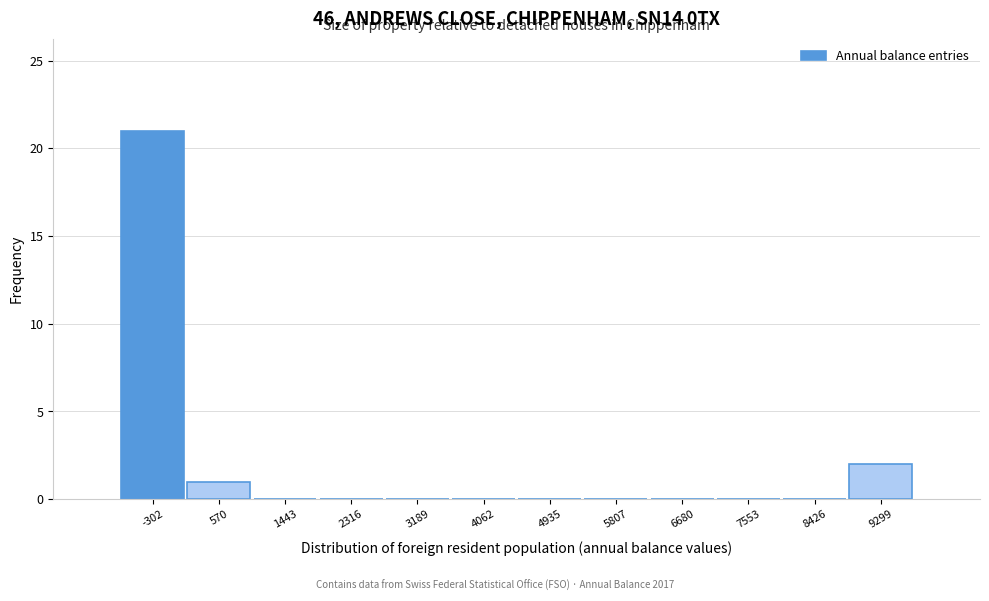

Reading left to right, what are all the values shown in this chart?

-302=21	570=1	1443=0	2316=0	3189=0	4062=0	4935=0	5807=0	6680=0	7553=0	8426=0	9299=2